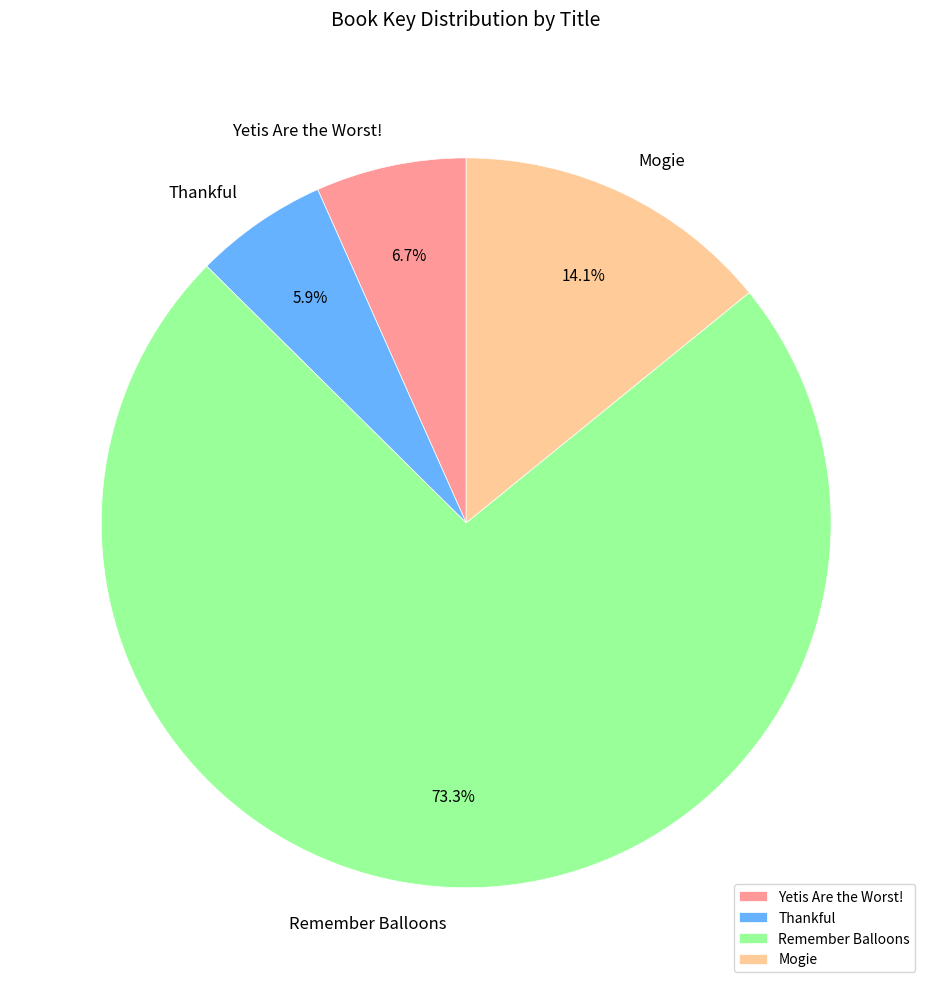

Which slice is the largest?

Remember Balloons